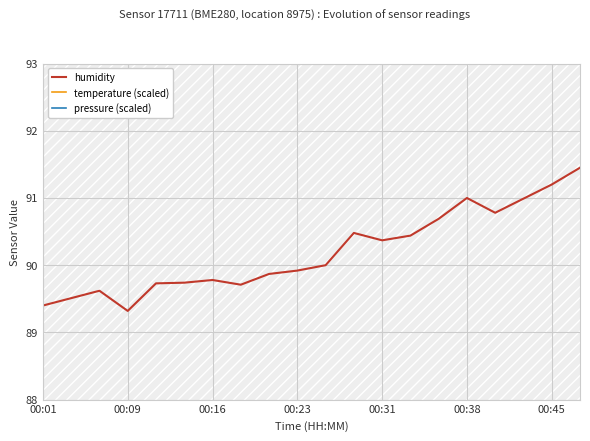

Where is the first local minimum for humidity?

00:09